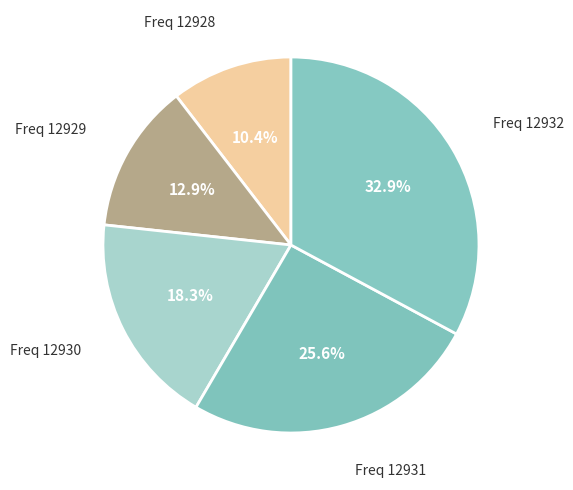

How many segments does this pie chart have?

5